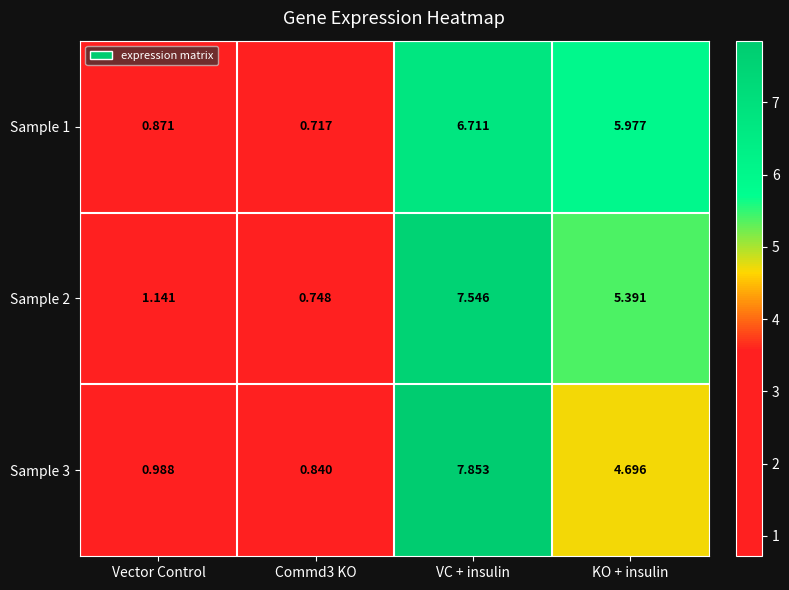

Where does the Sample 2 series first go above 5?

VC + insulin